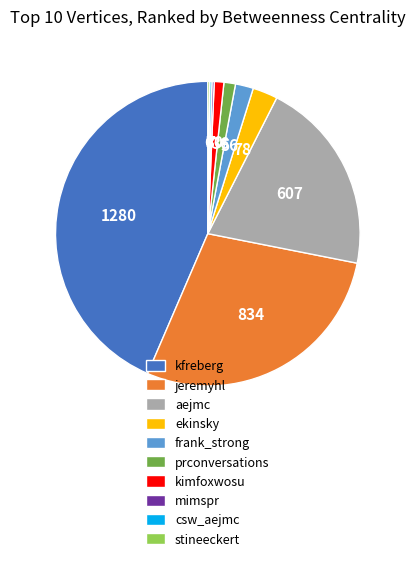

Approximately how many times larger is the value at kfreberg compared to prconversations?

35.6